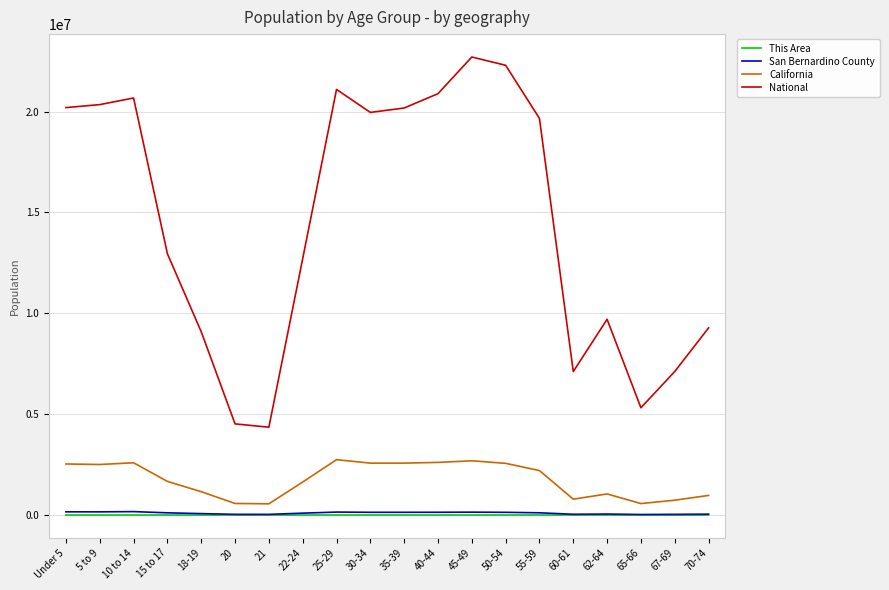

How many distinct data groups are displayed?

4